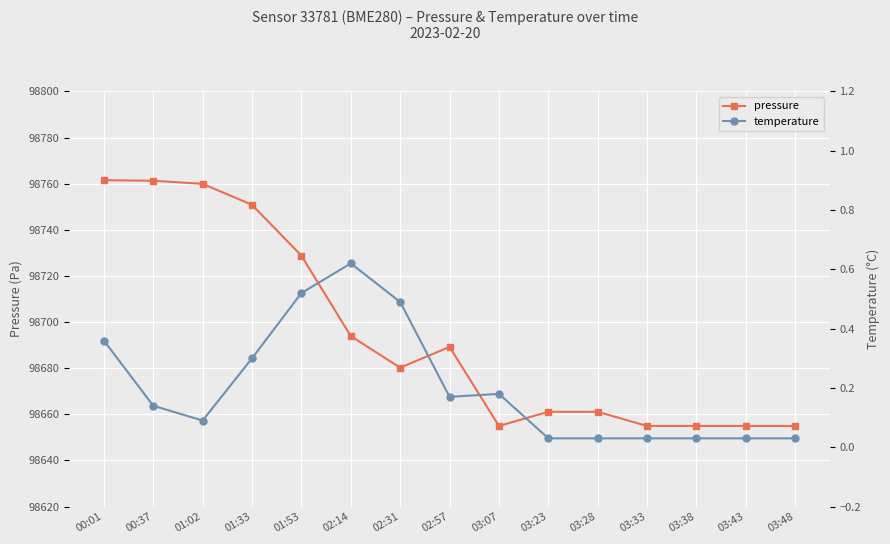

Read the pressure value at 02:57.

98689.2